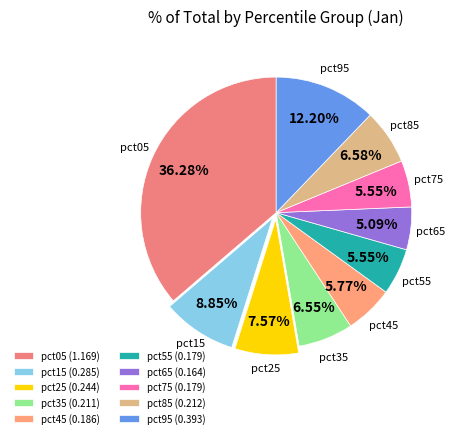

Count the number of slices in the pie.

10